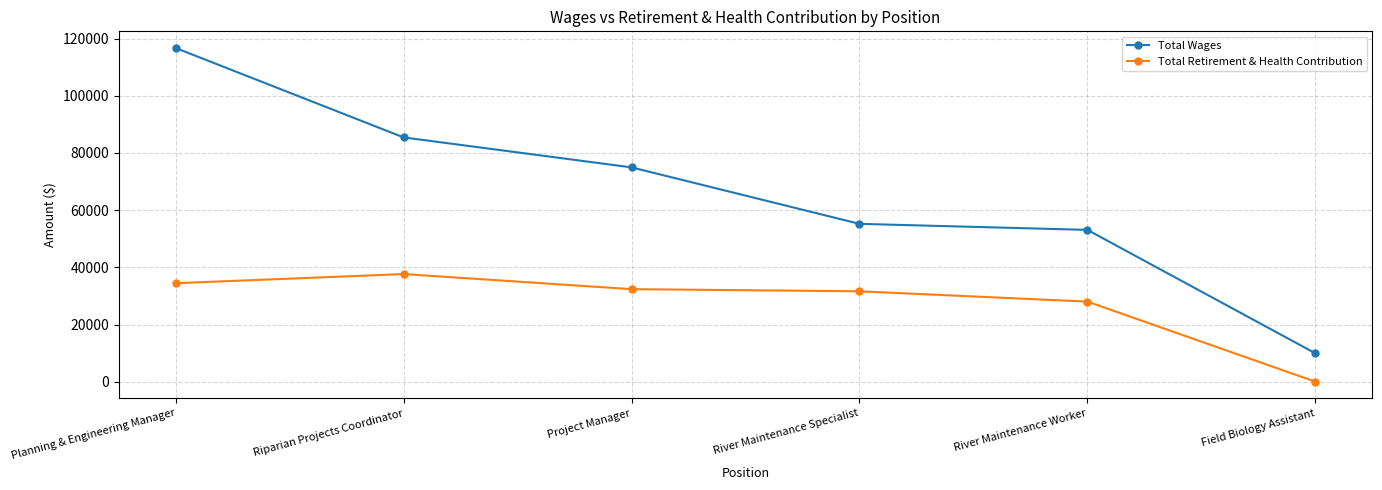

Rank the series by their average value, from highest to lowest.

Total Wages, Total Retirement & Health Contribution